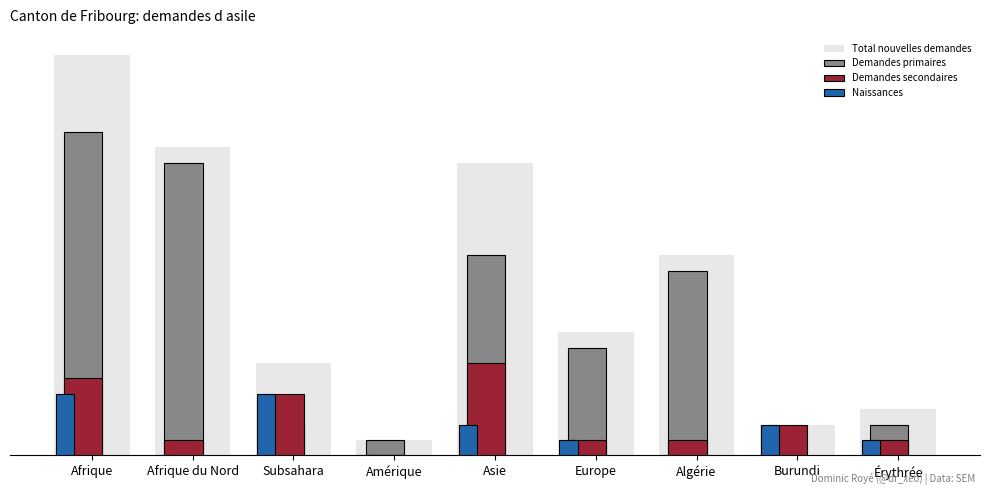

Where is Demandes secondaires nearest to the value 3?

Subsahara